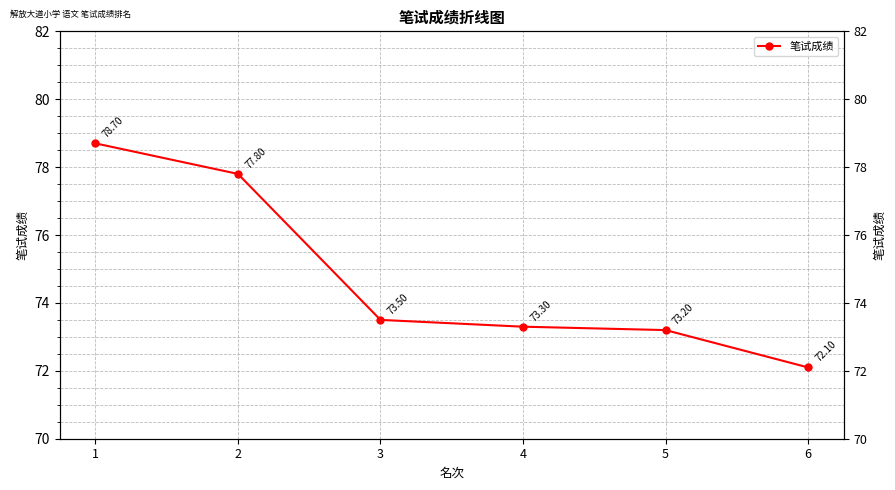

List the labels in order of value, smallest first.

6, 5, 4, 3, 2, 1